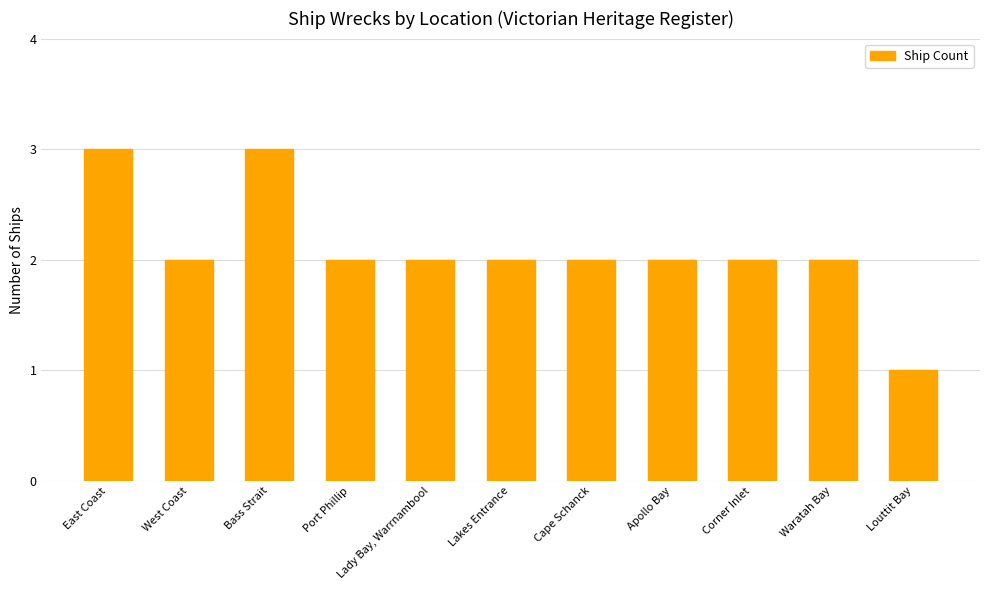

What is the maximum value shown in the chart?

3